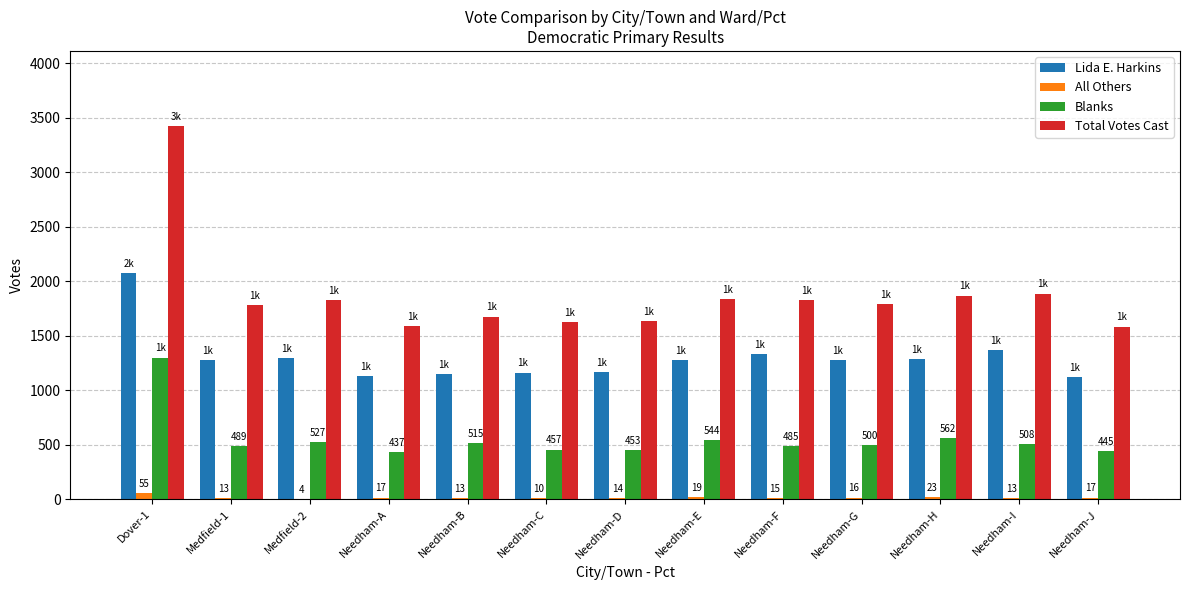

At which label does Lida E. Harkins reach its peak?

Dover-1